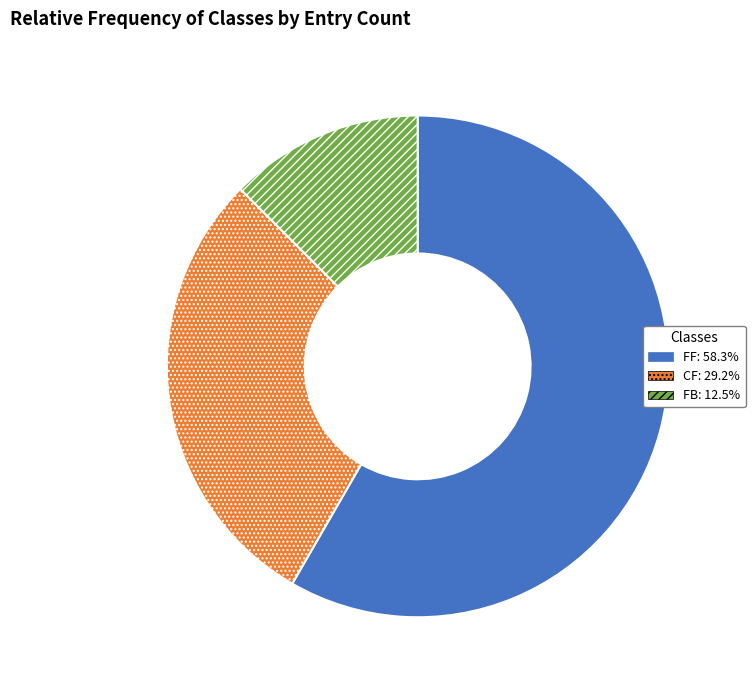

How many segments does this pie chart have?

3